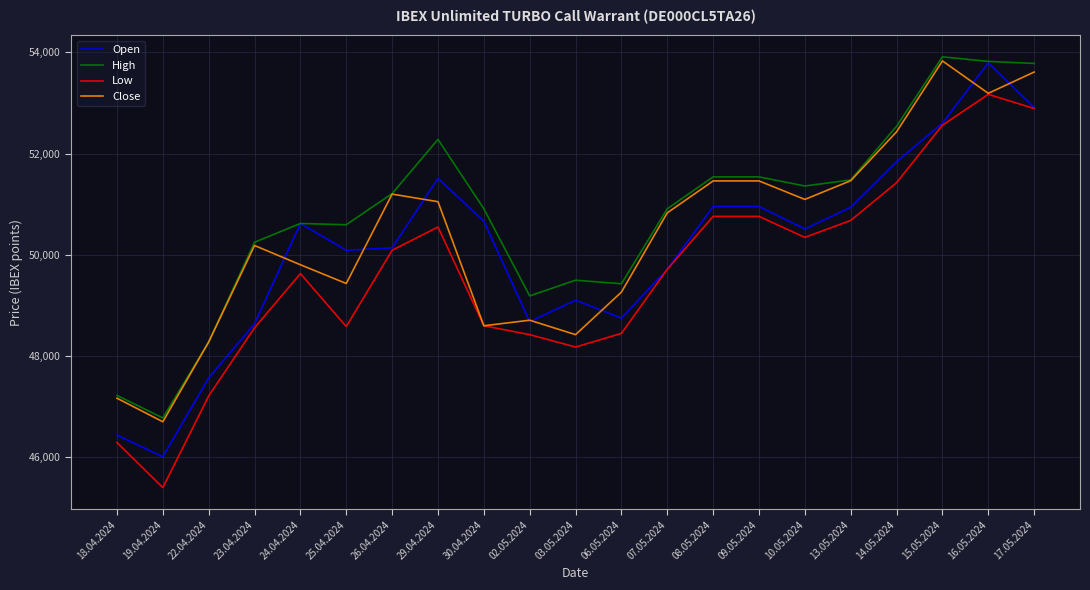

Rank the series at 29.04.2024 from highest to lowest value.

High, Open, Close, Low